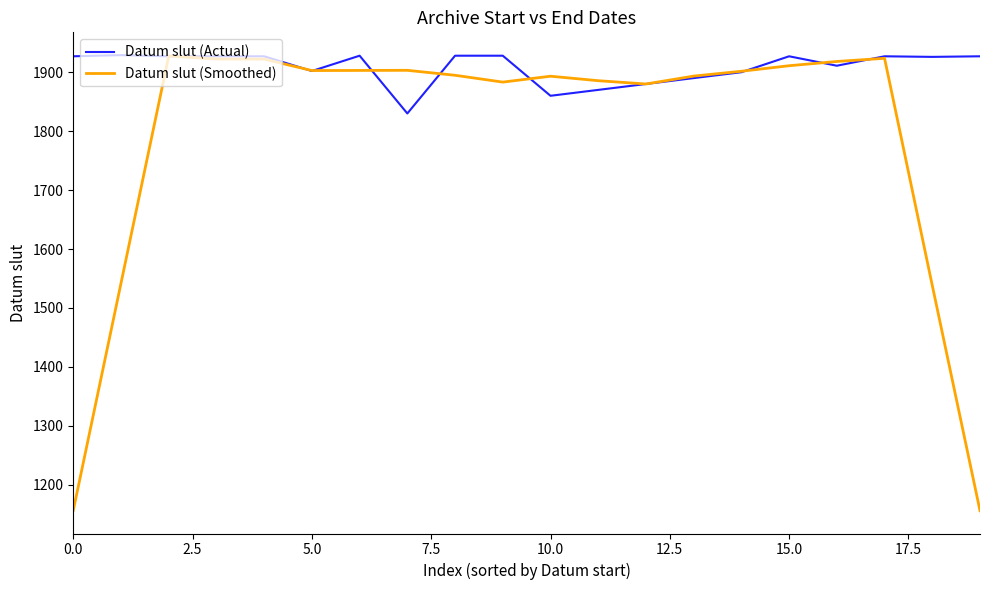

Which series has the largest total across all categories?

Datum slut (Actual)